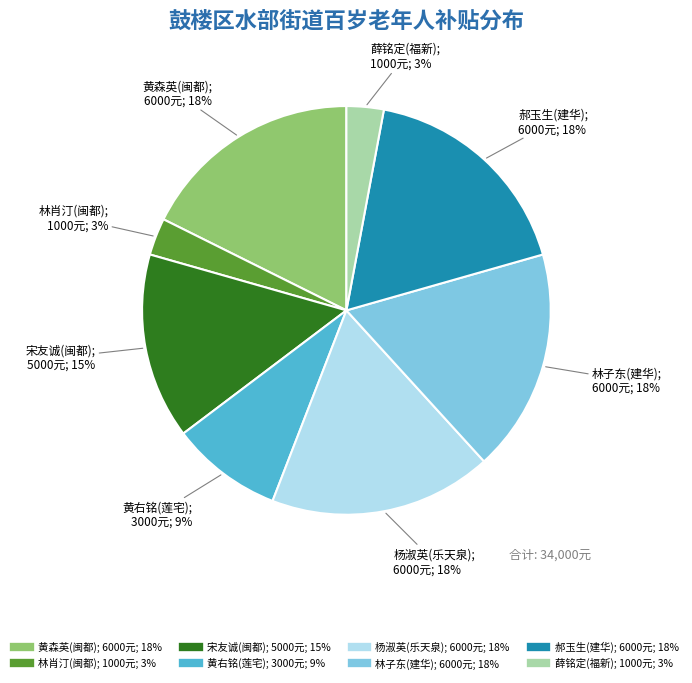

To the nearest percent, what portion does 黄右铭(莲宅) represent?

9%